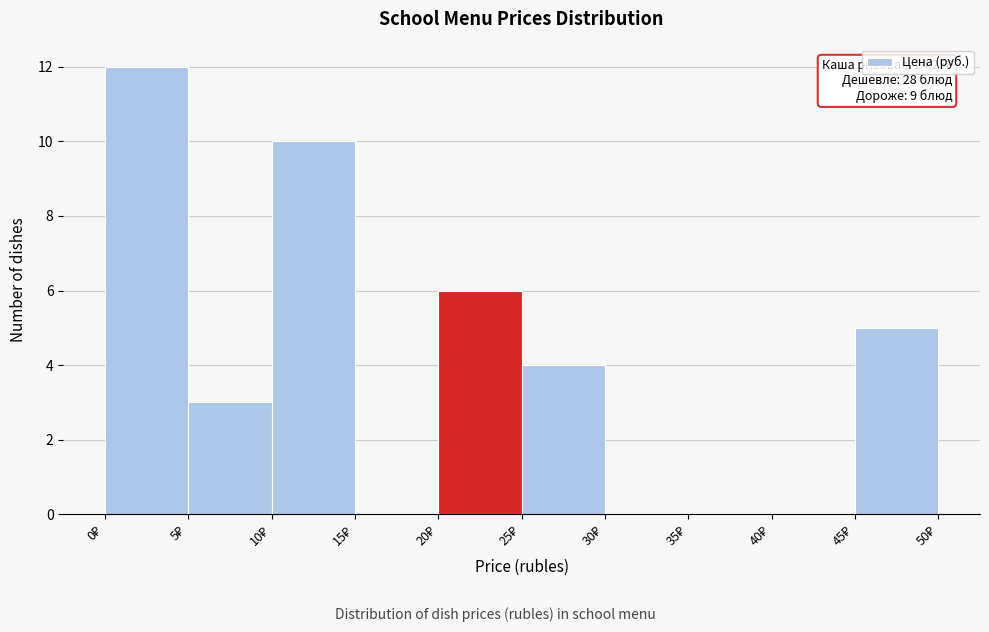

Over which range of the x-axis is the bar tallest?

0 to 5